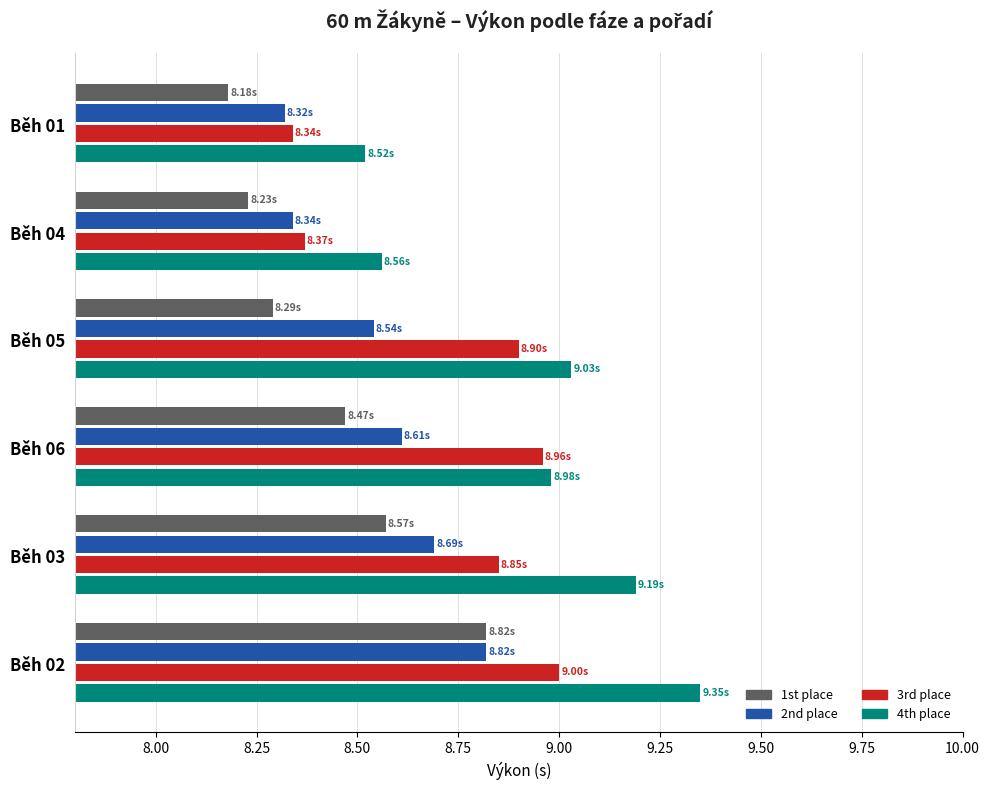

The value of 3rd place at Běh 02 is 9.0. True or false?

True